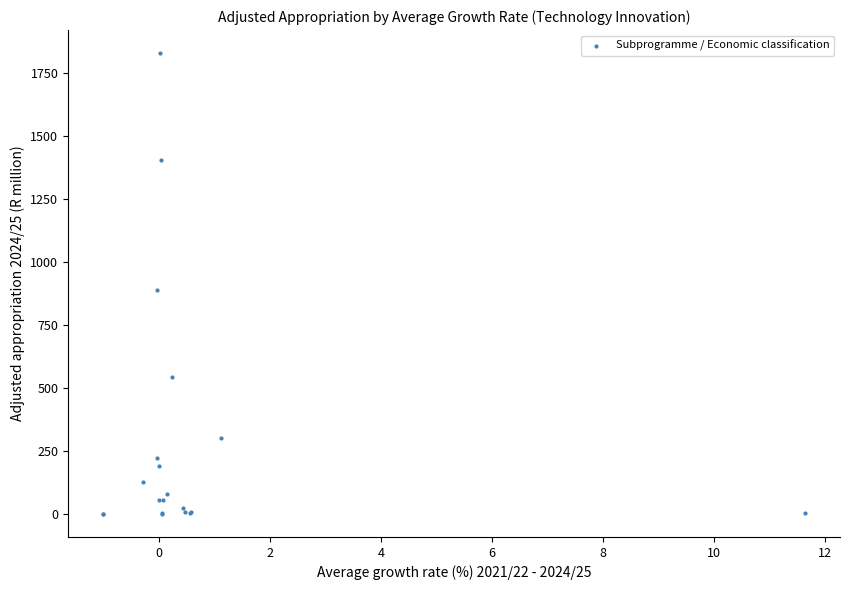

What Y value in the scatter plot is closest to 914?

888.6